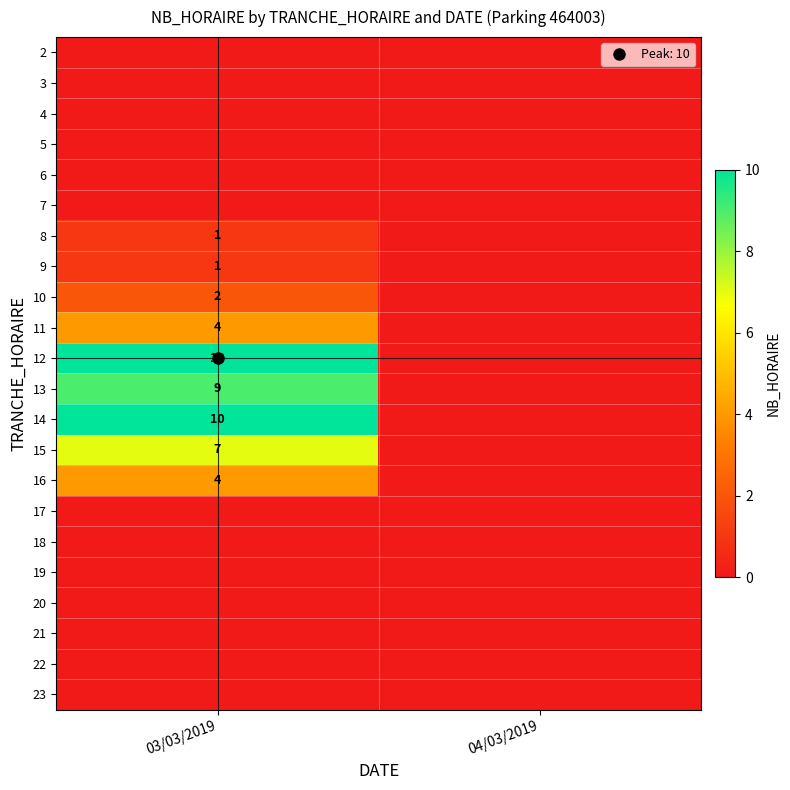

Is the value of 15 at 04/03/2019 greater than the value of 20 at 03/03/2019?

No